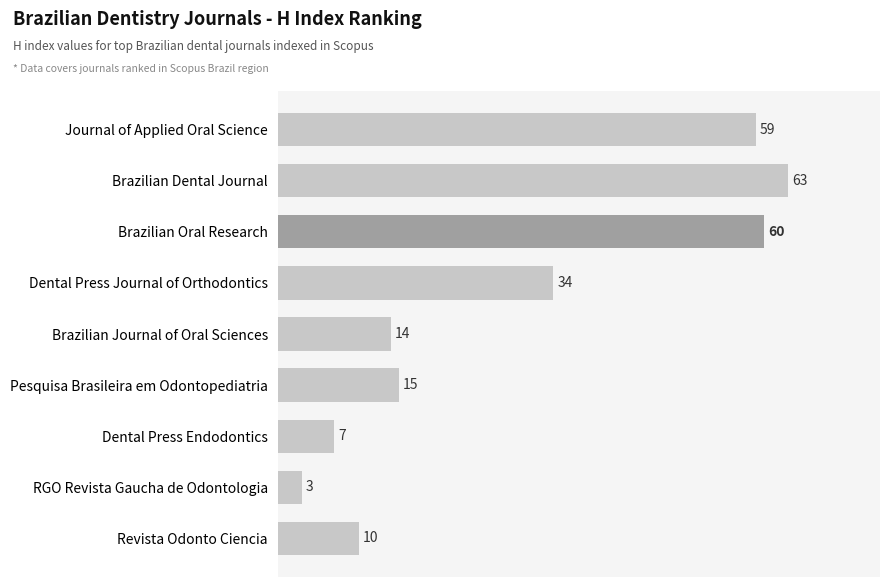

Are the bars grouped side by side (vs. stacked)?

No